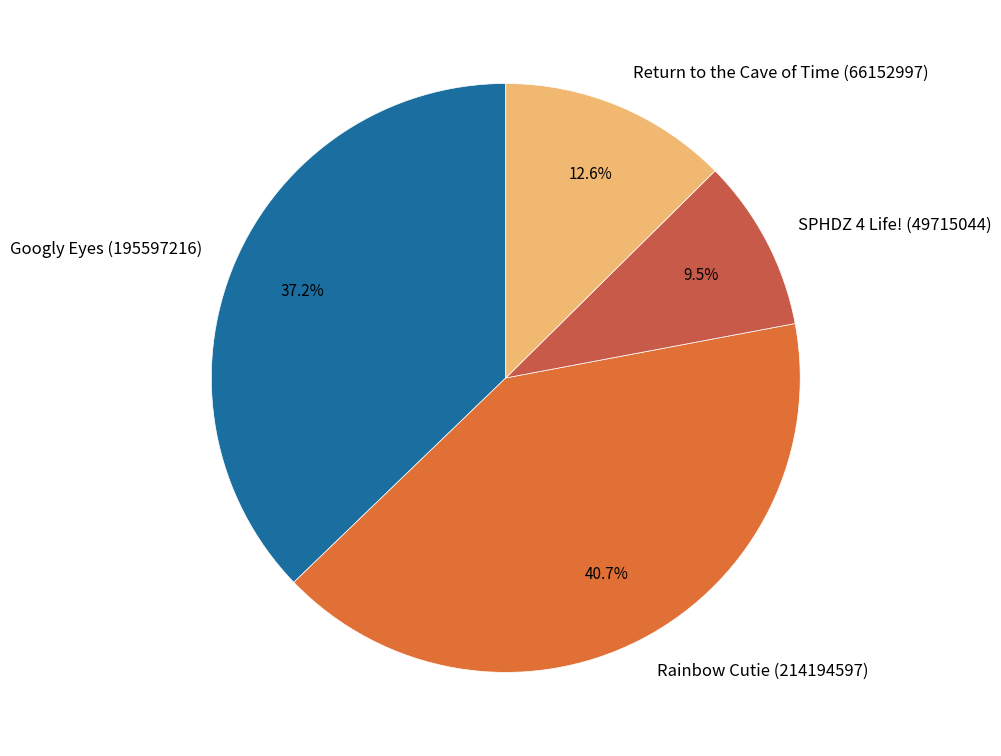

Between SPHDZ 4 Life! (49715044) and Return to the Cave of Time (66152997), which is larger?

Return to the Cave of Time (66152997)